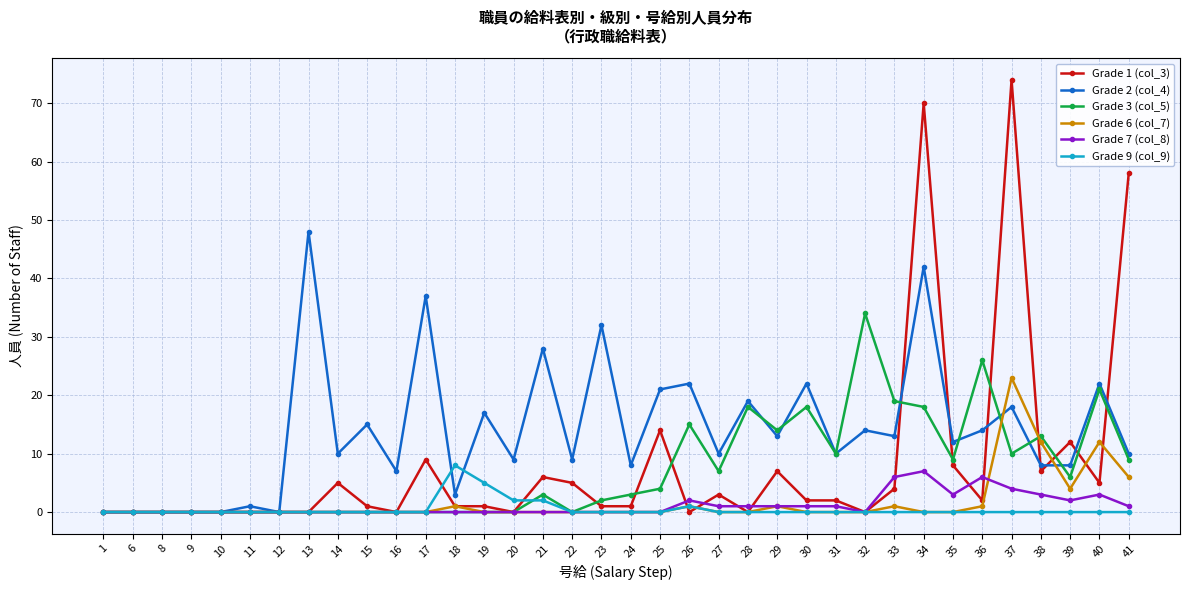

Is it true that Grade 2 (col_4) equals 13 at 33?

True